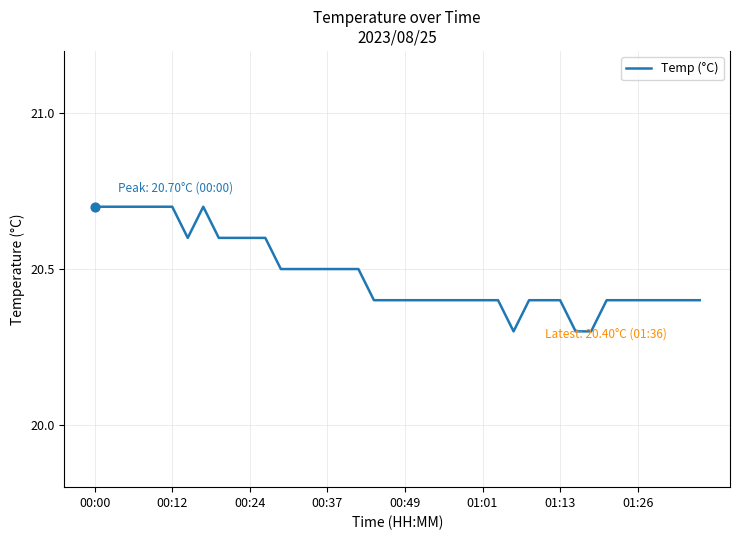

What is the smallest value displayed?

20.3